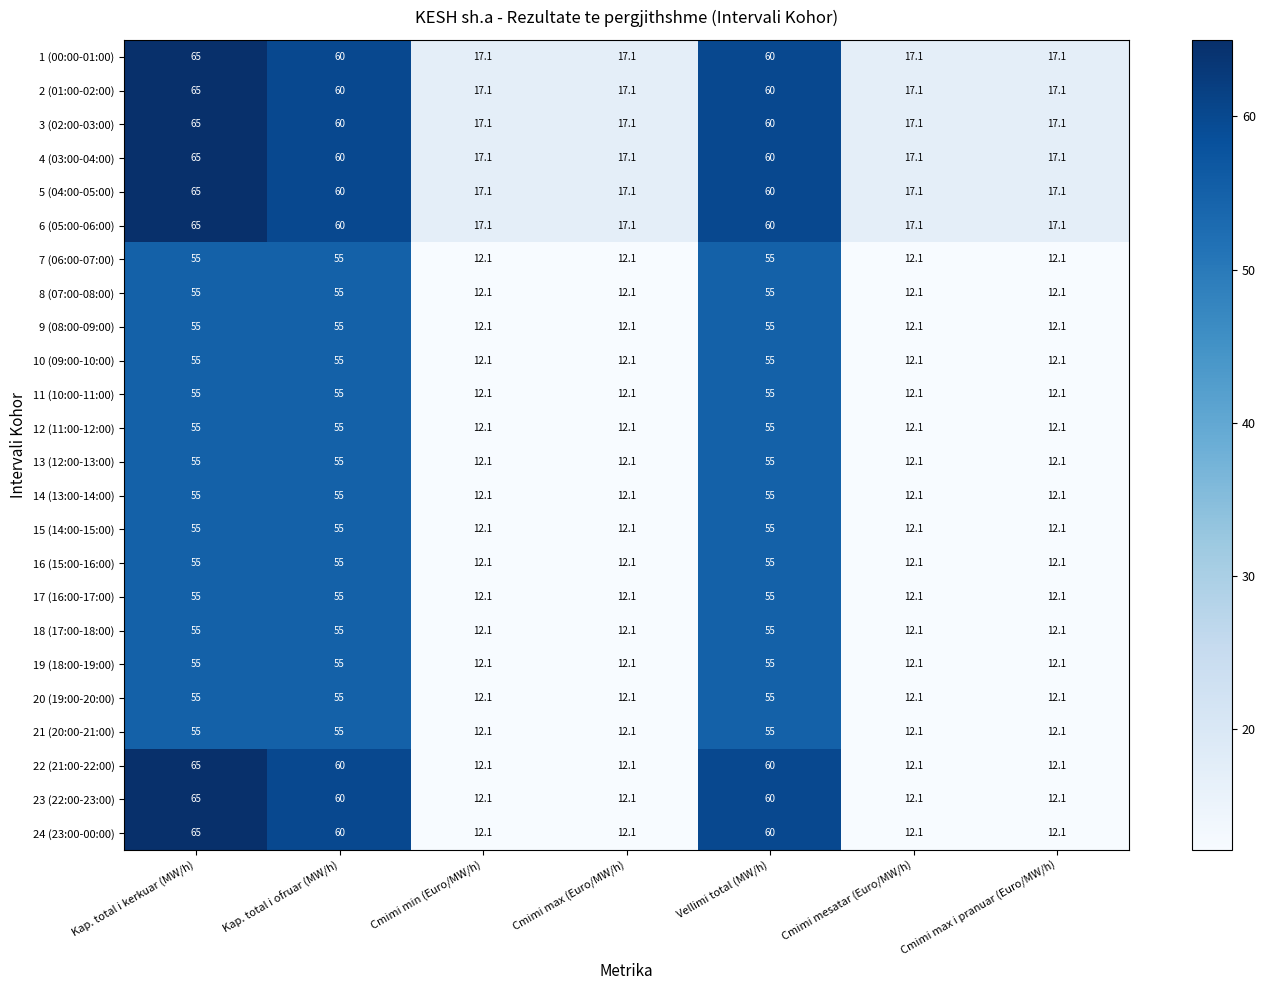

What is the total value across all series at Kap. total i kerkuar (MW/h)?

1410.0